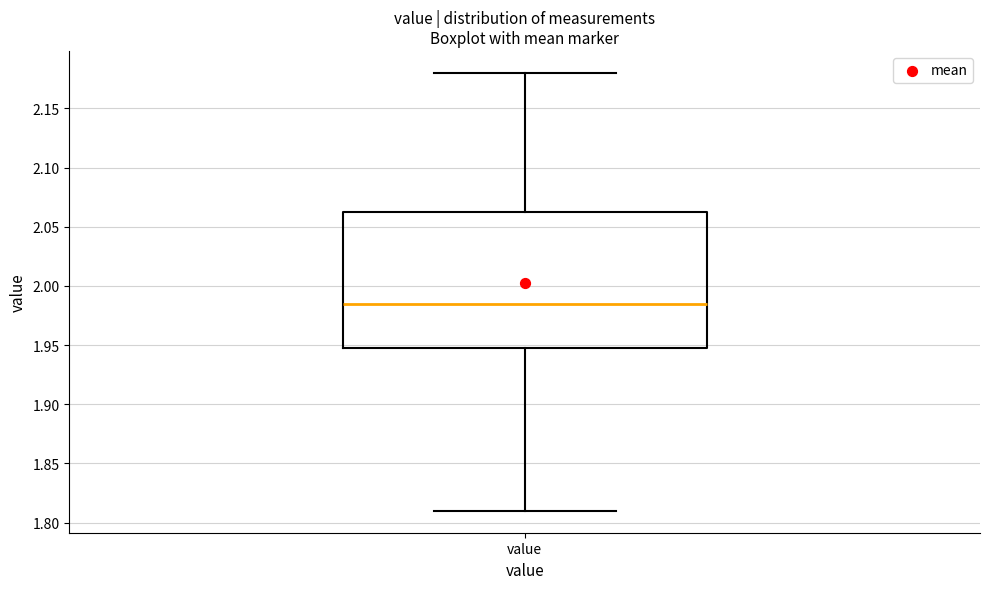

Where does the median line of the box for value sit on the y-axis? The values are not printed on the chart, so give them approximately, as read against the axis.

1.985